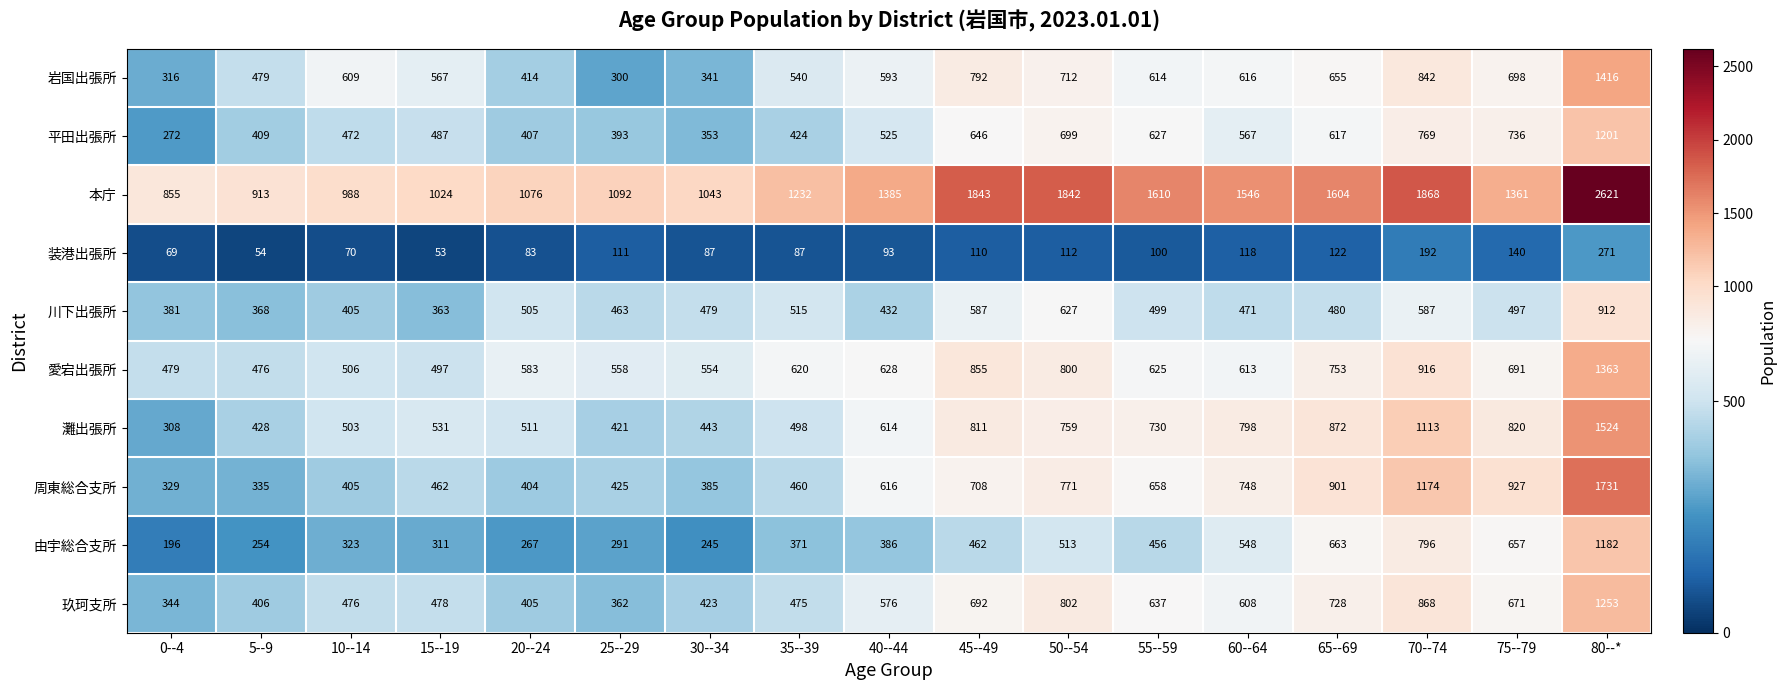

At 15--19, list the series in order from smallest to largest.

装港出張所, 由宇総合支所, 川下出張所, 周東総合支所, 玖珂支所, 平田出張所, 愛宕出張所, 灘出張所, 岩国出張所, 本庁